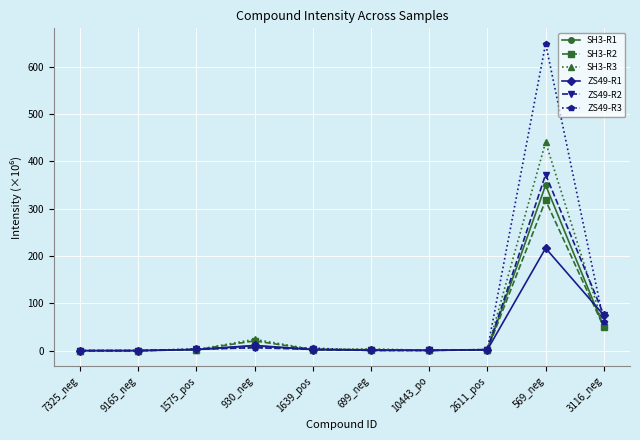

What is the label of the 7th point from the right?

930_neg